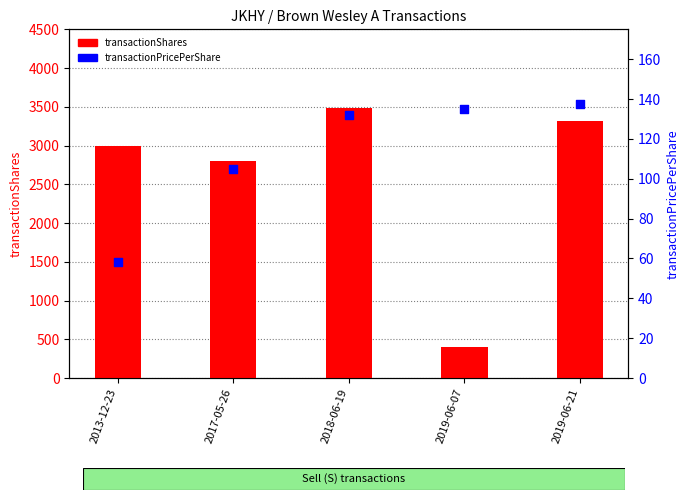

Which series has the largest total across all categories?

transactionShares